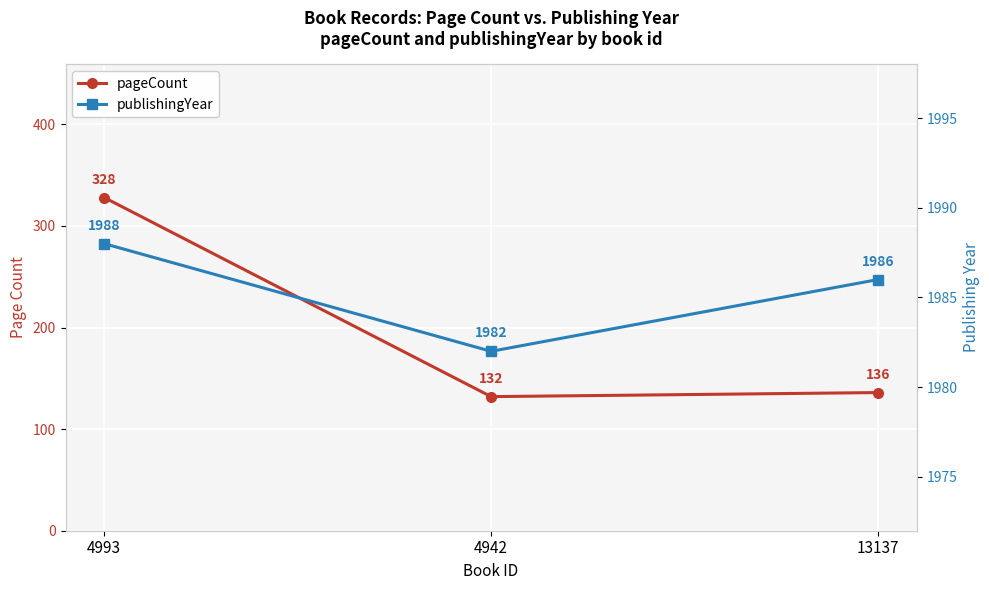

Which label corresponds to the smallest value in the chart?

4942